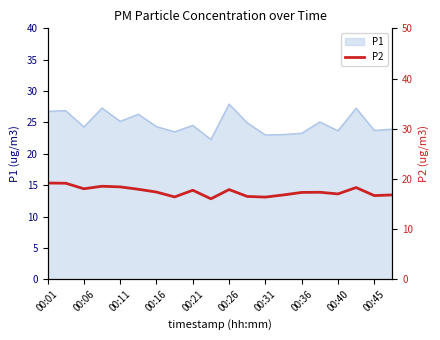

What is the minimum value for P1?

22.3